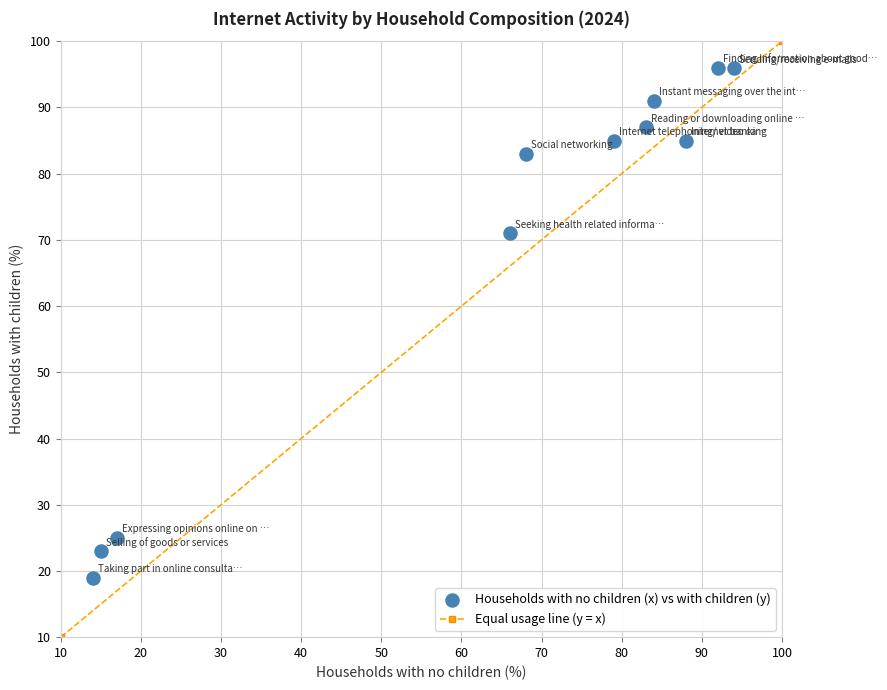

What Y value in the scatter plot is closest to 57?

71